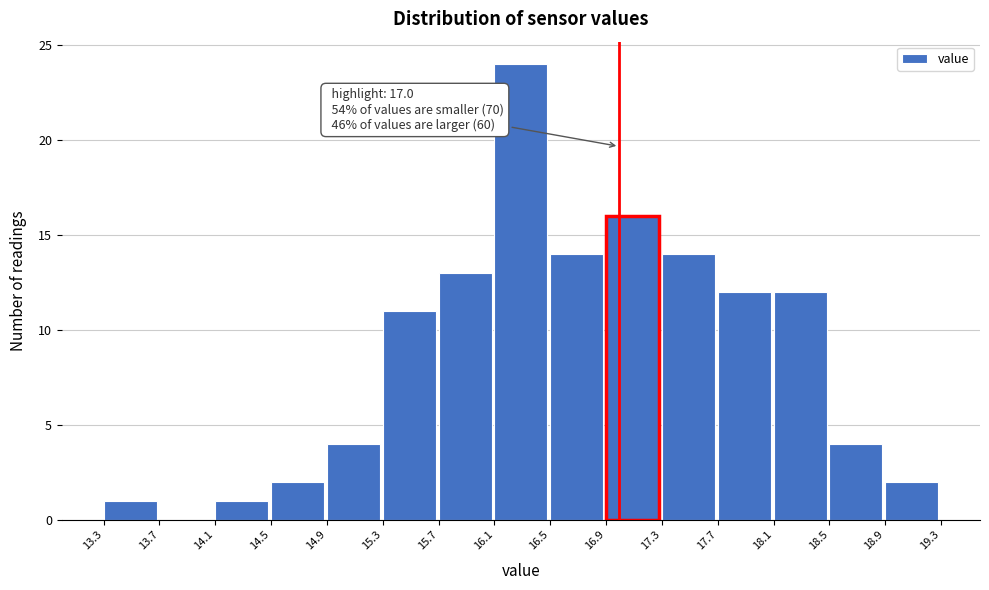

Over which range of the x-axis is the bar tallest?

16.1 to 16.5